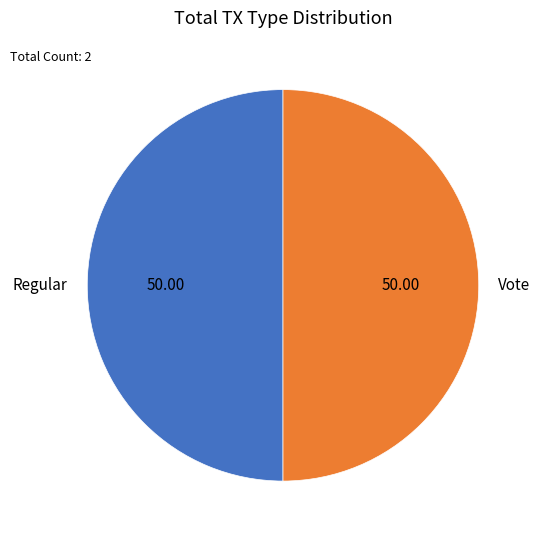

Do Vote and Regular together represent more than half of the pie?

Yes